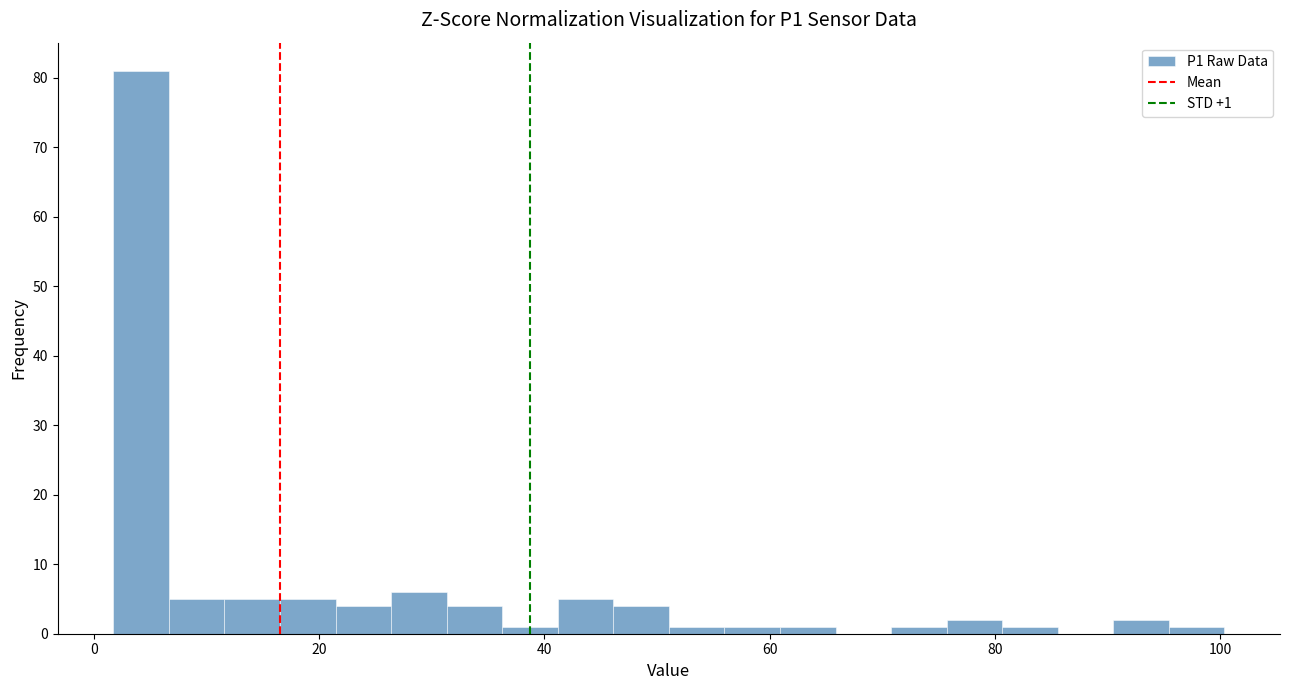

Read against the x-axis, roughly where is the centre of the tallest bar?

4